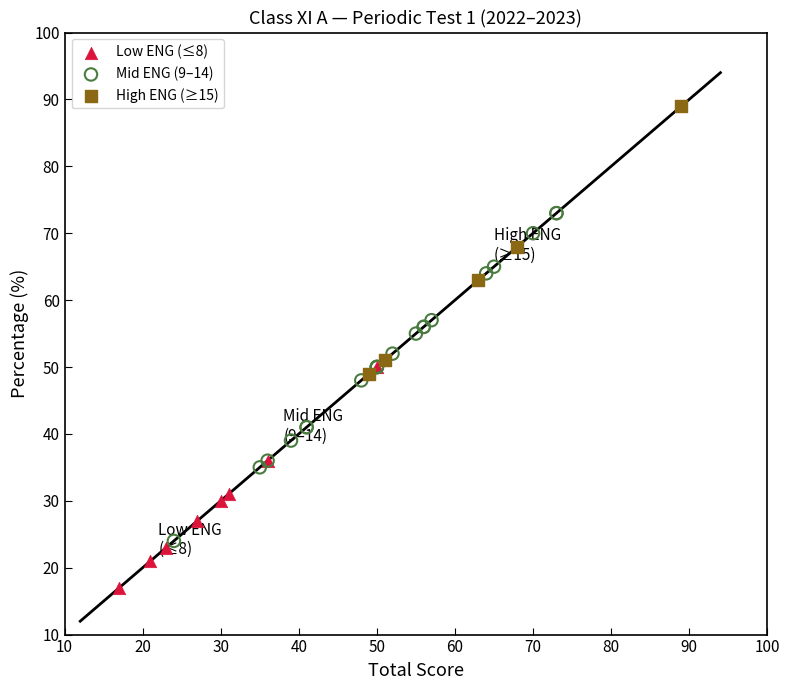

Which series has the largest Y range (max minus min)?

Mid ENG (9–14)